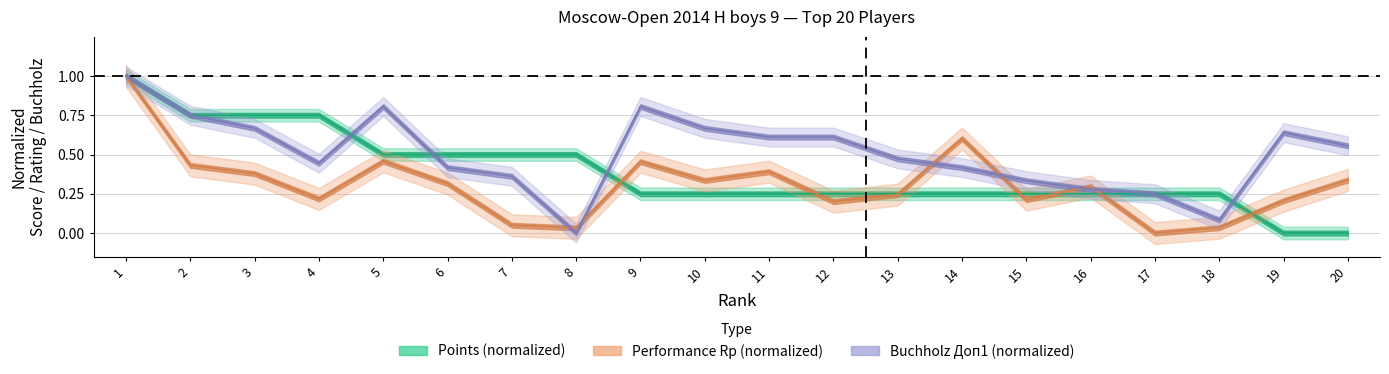

Count the number of data series in this chart.

3